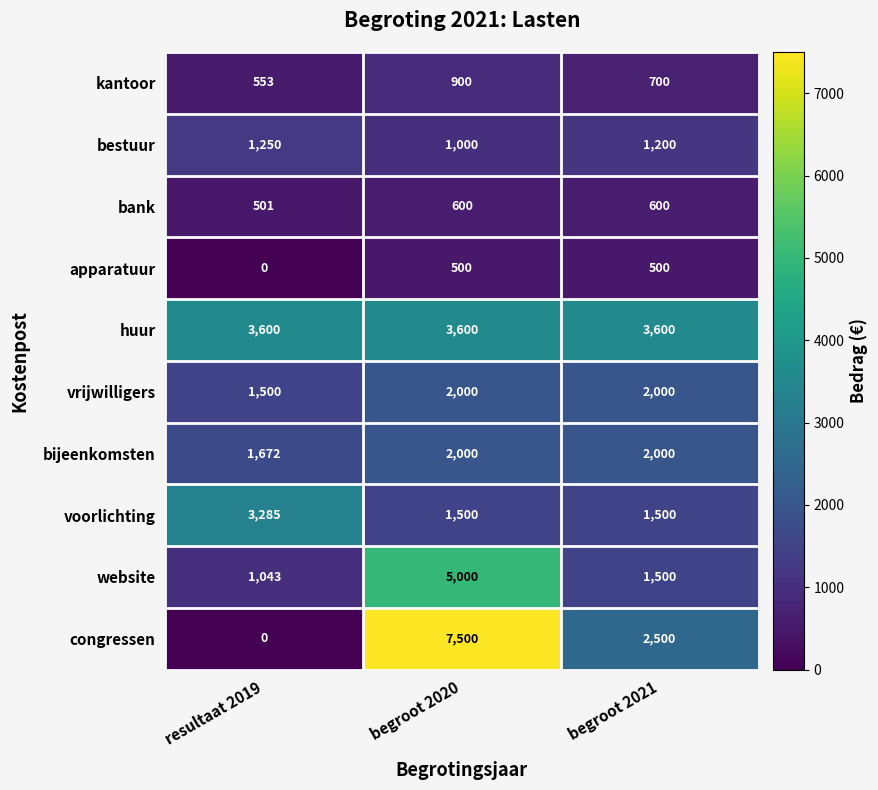

Which series changed the most between begroot 2020 and begroot 2021?

congressen